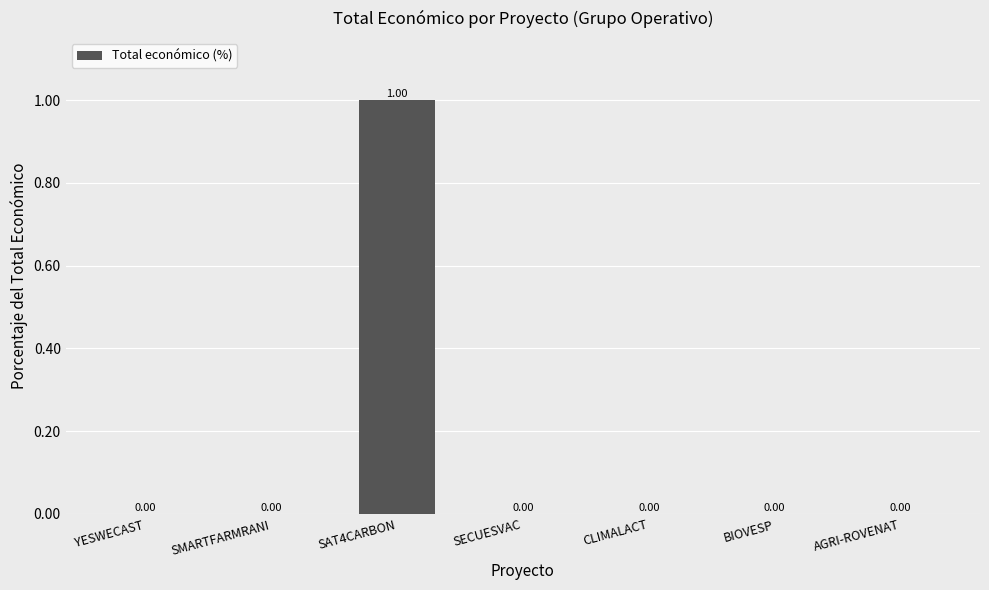

True or false: the data shows 0.0 at SECUESVAC.

True